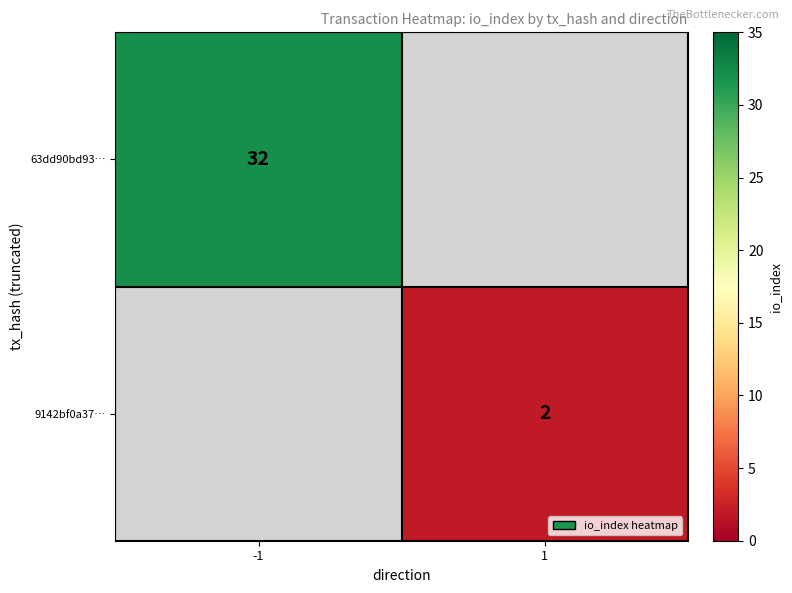

True or false: 9142bf0a37… has a value of 1 at 1.

False